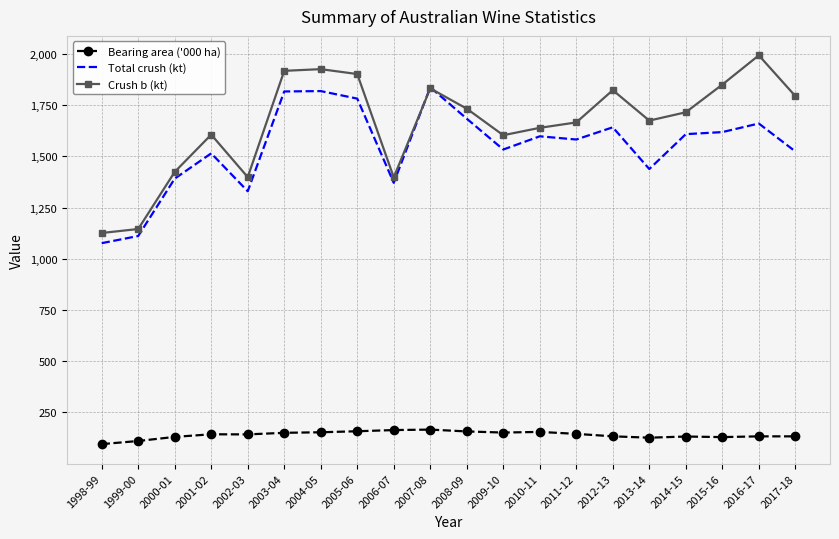

Which category has the highest value in the Total crush (kt) series?

2007-08